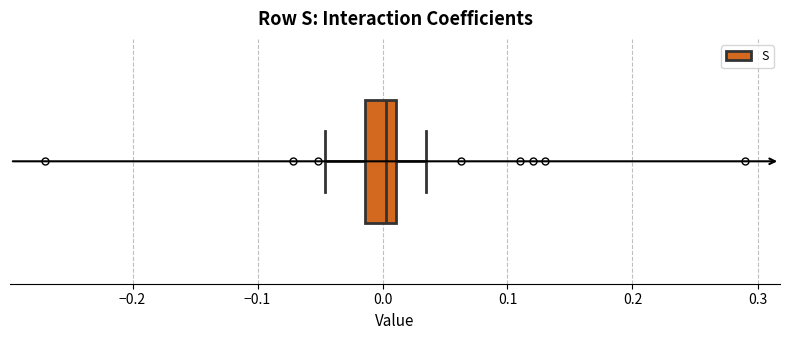

Read this box plot against the x-axis: the position of the median line, the range covered by the box, and the ends of both whiskers. The values are not printed on the chart, so give them approximately, as read against the axis.

median 0.00, box -0.01 to 0.01, whiskers -0.05 to 0.04